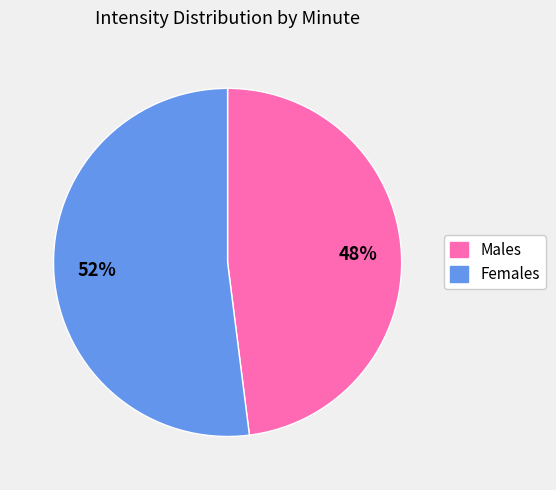

Is there a majority slice in this chart?

Yes